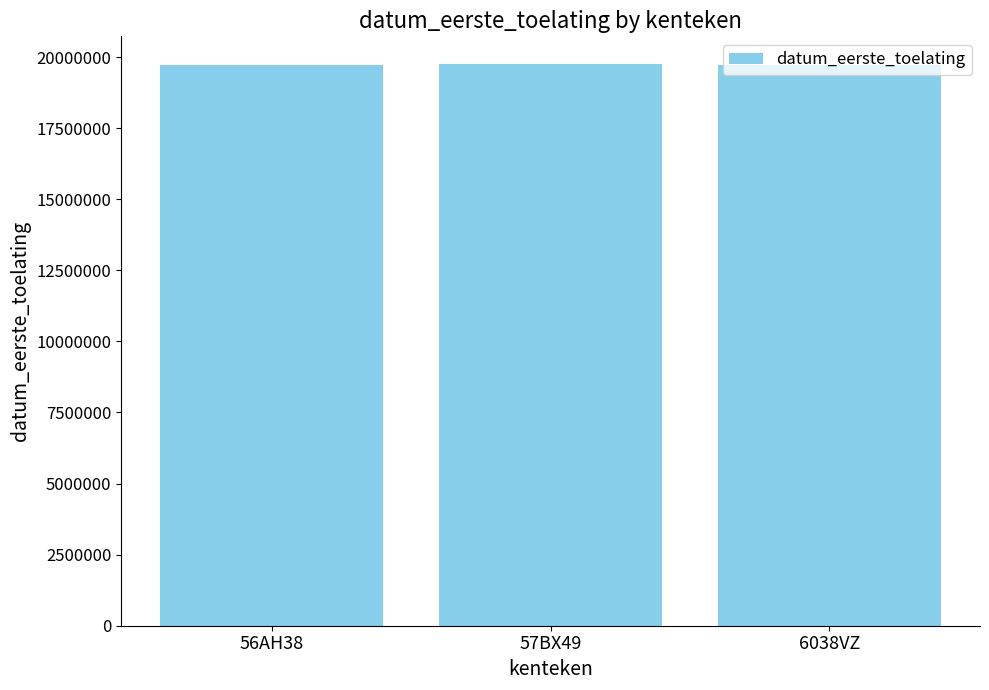

The value at 57BX49 is 29642621. True or false?

False